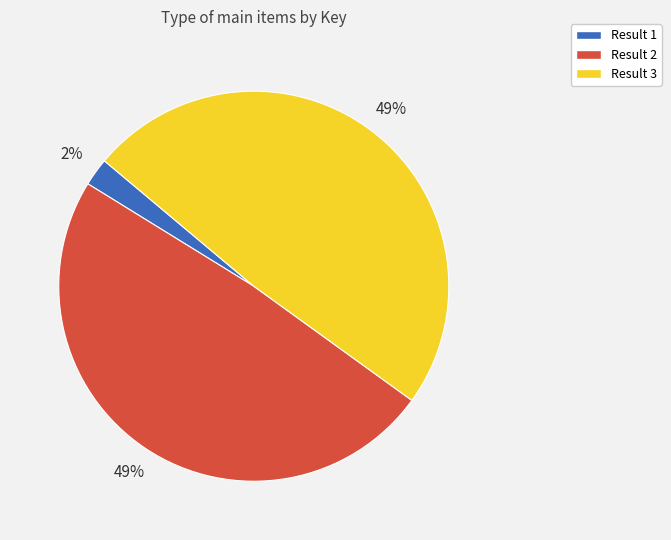

Does any single category account for the majority?

No